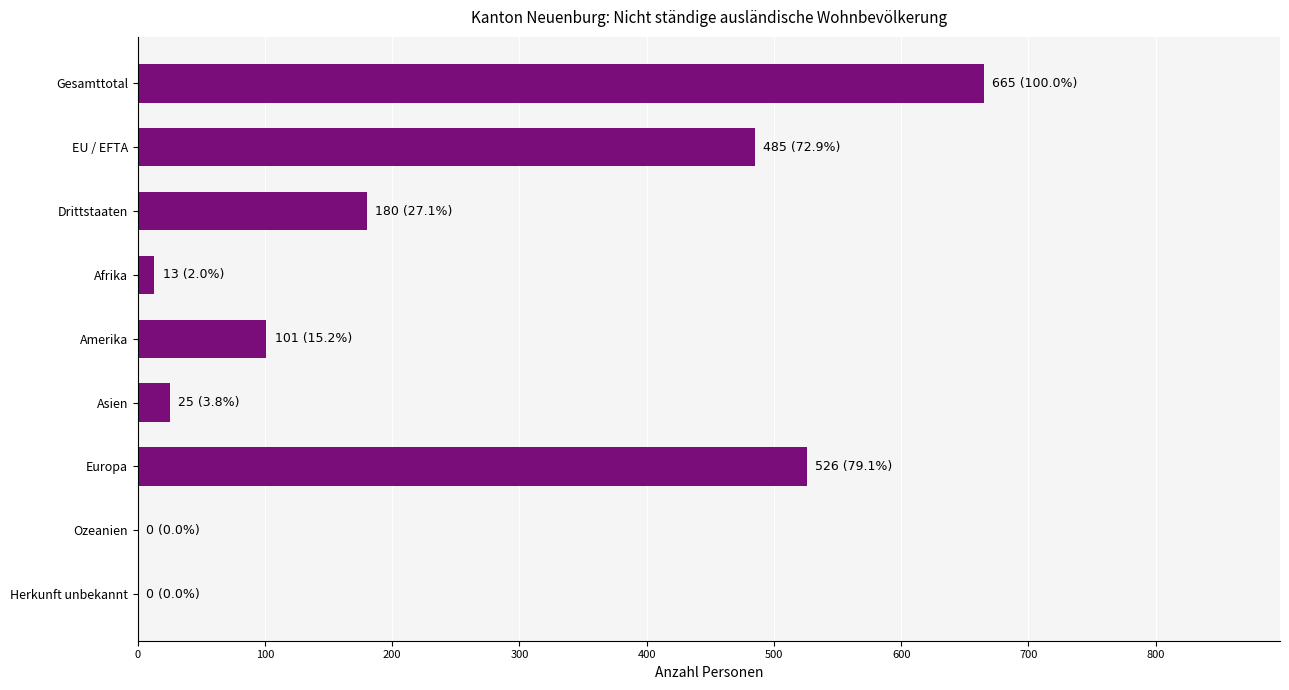

What is the maximum value shown in the chart?

665